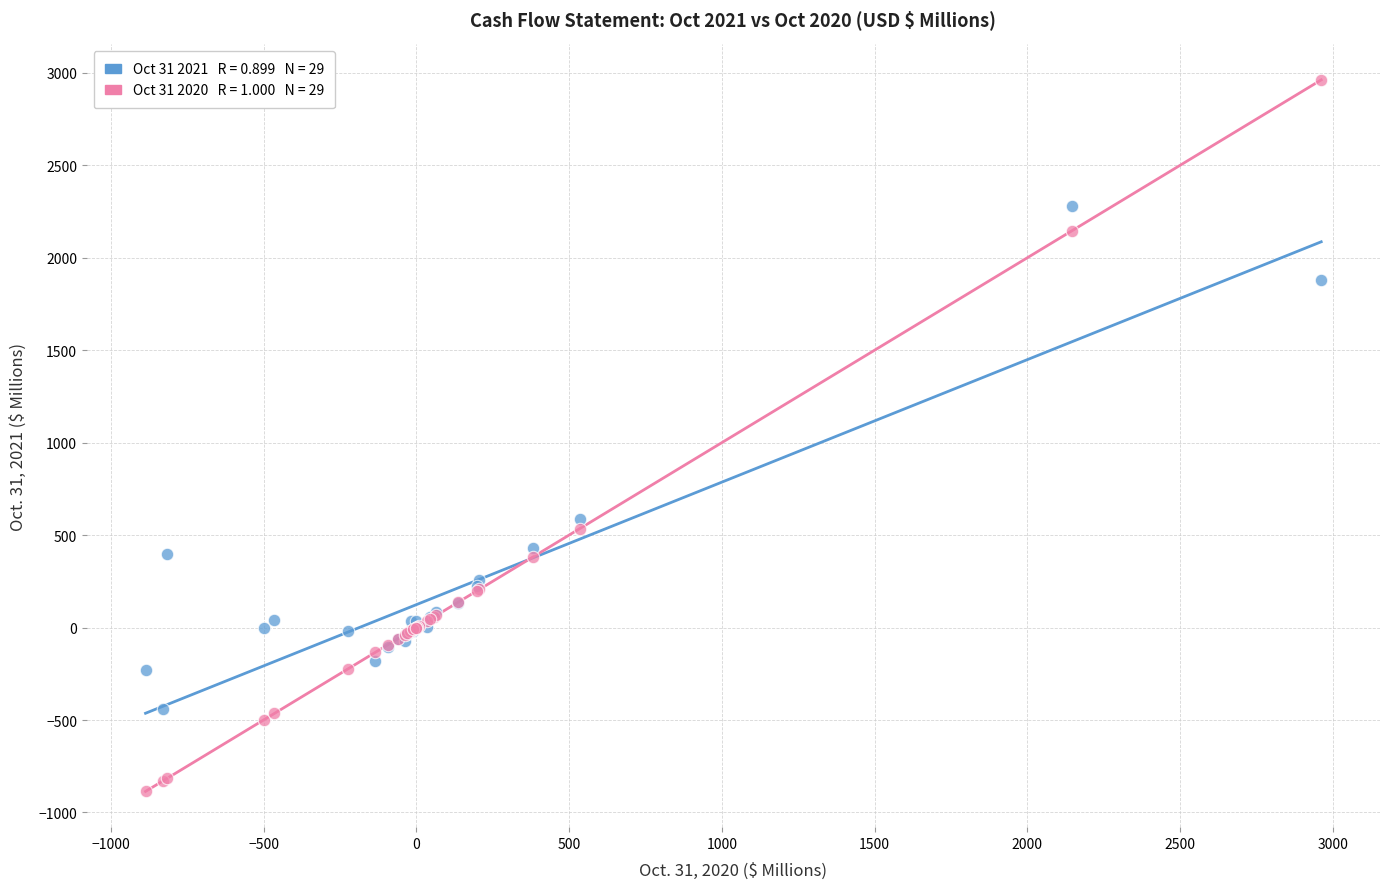

Across all series, what Y value is closest to 1037?

588.9